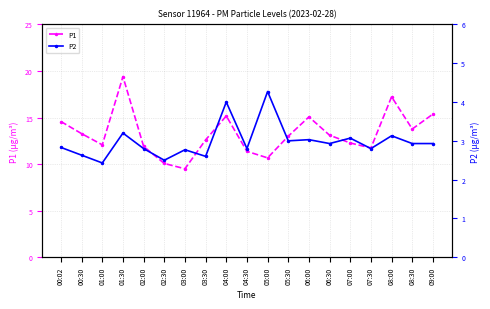

Which category has the highest value in the P1 series?

01:30